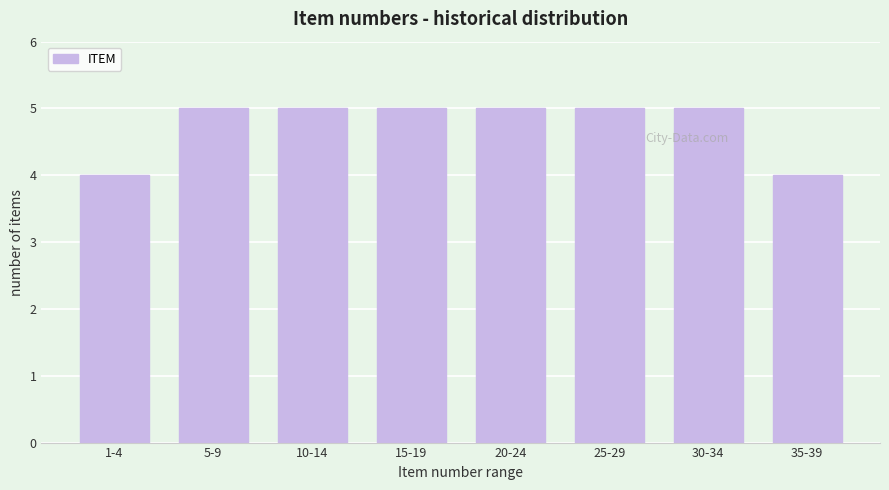

Reading left to right, extract all data points from this chart.

4	5	5	5	5	5	5	4